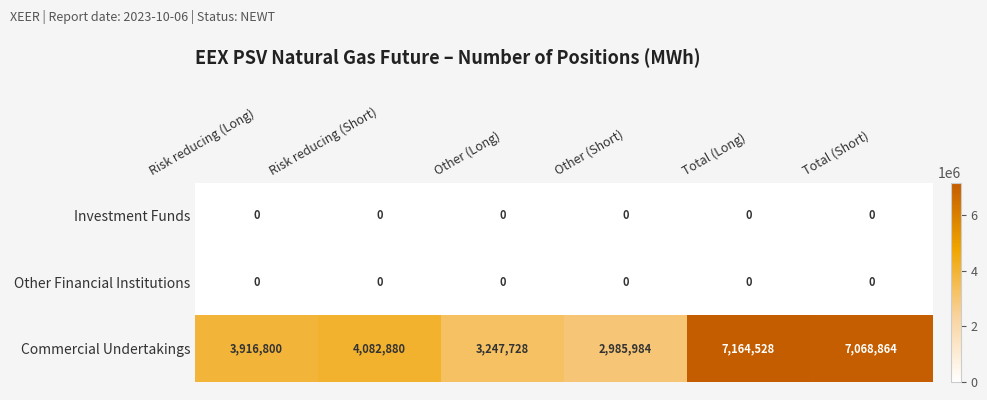

Reading left to right, list all the values displayed in this chart.

Investment Funds: 0	0	0	0	0	0
Other Financial Institutions: 0	0	0	0	0	0
Commercial Undertakings: 3916800	4082880	3247728	2985984	7164528	7068864